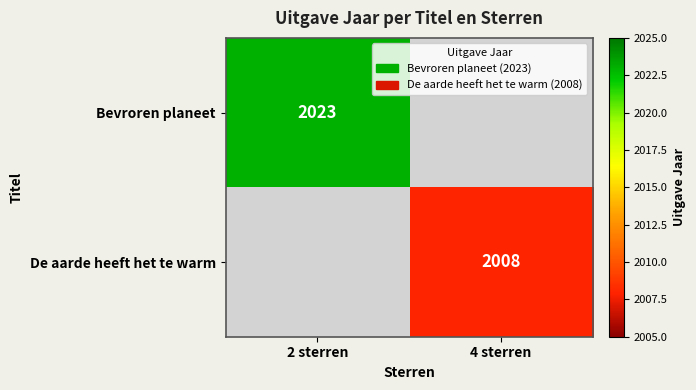

The value of Bevroren planeet at 2 sterren is 2998.0. True or false?

False